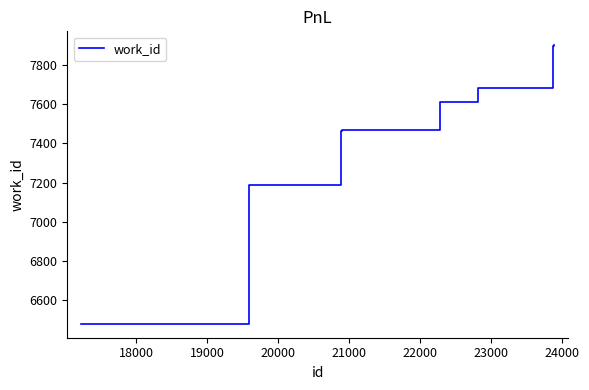

What is the difference between the maximum and minimum values?

1424